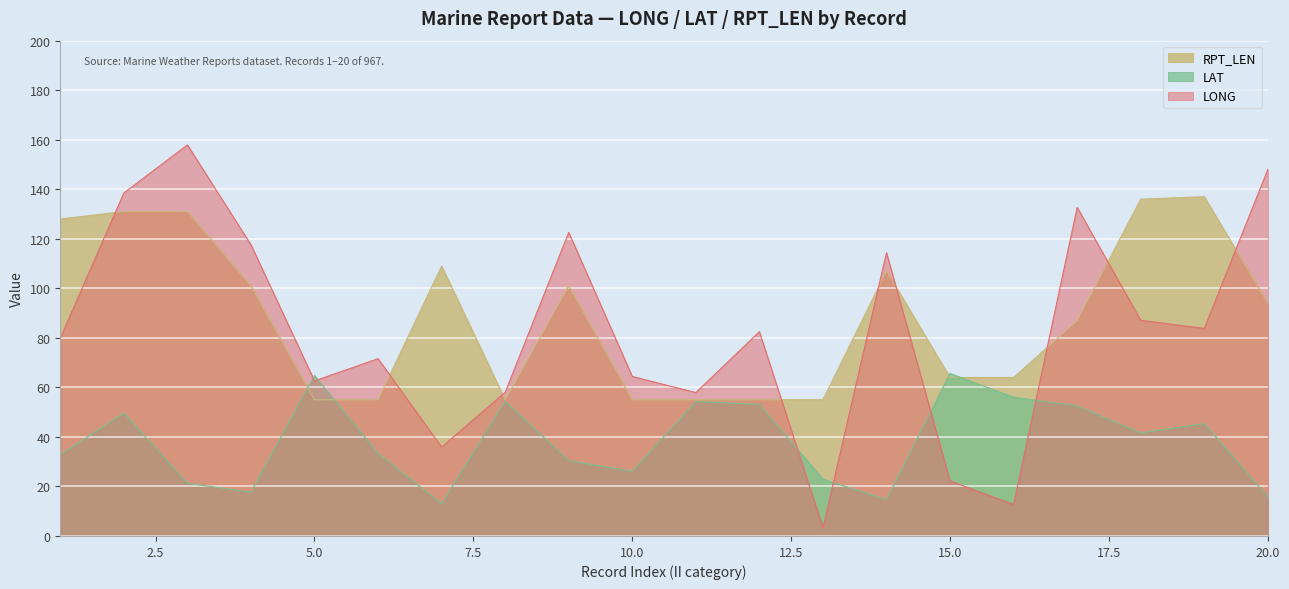

How many data points does each series have?

20